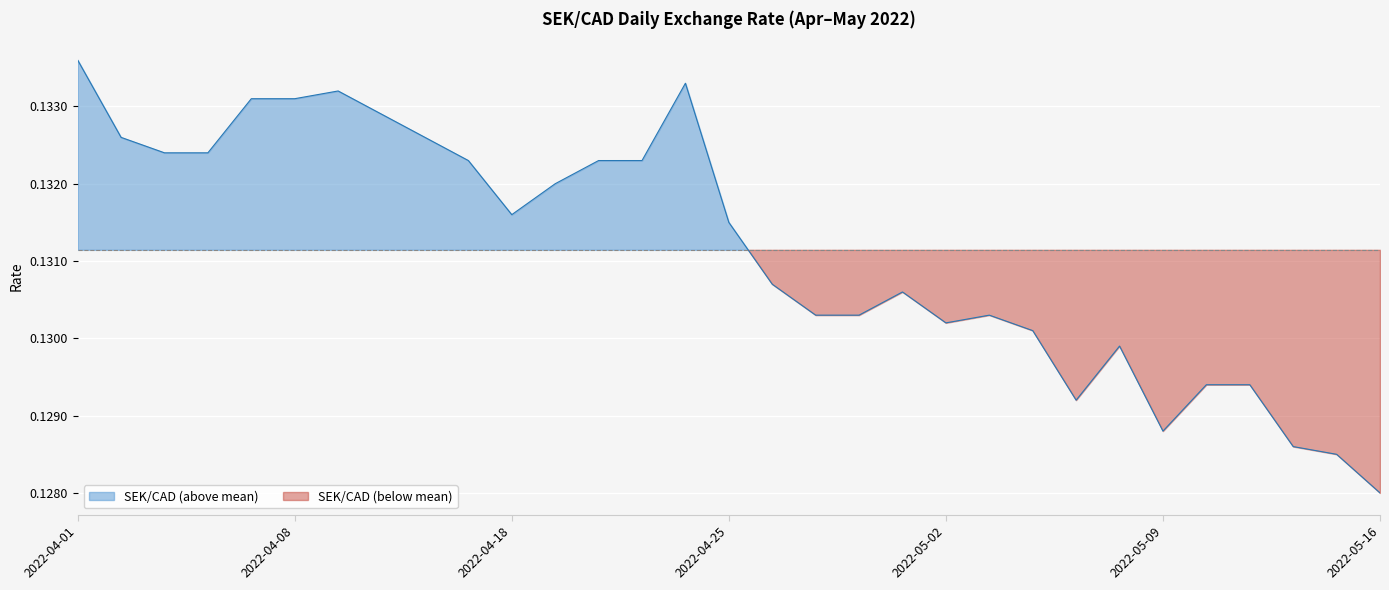

Reading right to left, transcribe all the data shown in this chart.

2022-05-16=0.1	2022-05-13=0.1	2022-05-12=0.1	2022-05-11=0.1	2022-05-10=0.1	2022-05-09=0.1	2022-05-06=0.1	2022-05-05=0.1	2022-05-04=0.1	2022-05-03=0.1	2022-05-02=0.1	2022-04-29=0.1	2022-04-28=0.1	2022-04-27=0.1	2022-04-26=0.1	2022-04-25=0.1	2022-04-22=0.1	2022-04-21=0.1	2022-04-20=0.1	2022-04-19=0.1	2022-04-18=0.1	2022-04-14=0.1	2022-04-13=0.1	2022-04-12=0.1	2022-04-11=0.1	2022-04-08=0.1	2022-04-07=0.1	2022-04-06=0.1	2022-04-05=0.1	2022-04-04=0.1	2022-04-01=0.1